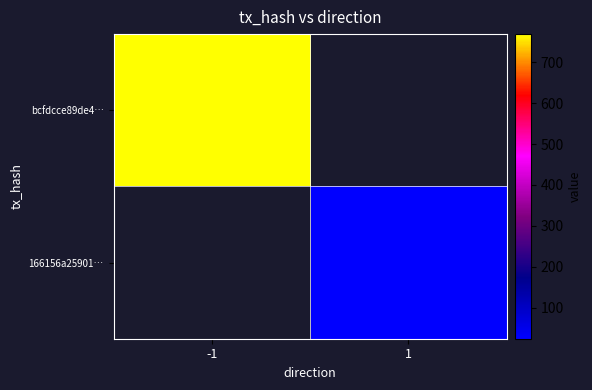

List the series in order of their peak value, highest first.

bcfdcce89de4…, 166156a25901…